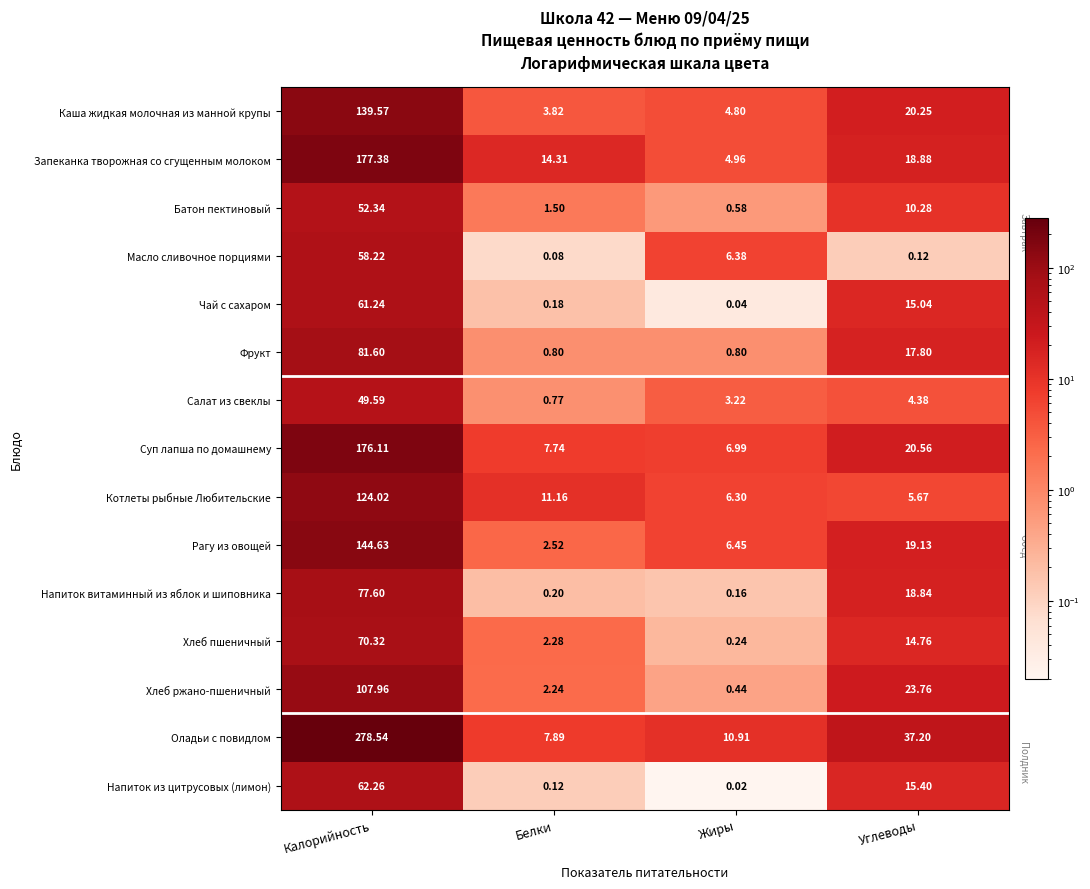

Rank the categories by Запеканка творожная со сгущенным молоком value from highest to lowest.

Калорийность, Углеводы, Белки, Жиры